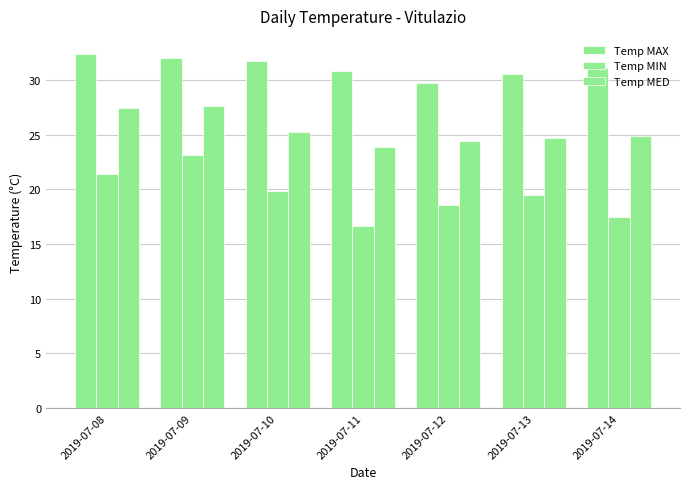

Rank the series by their average value, from lowest to highest.

Temp MIN, Temp MED, Temp MAX